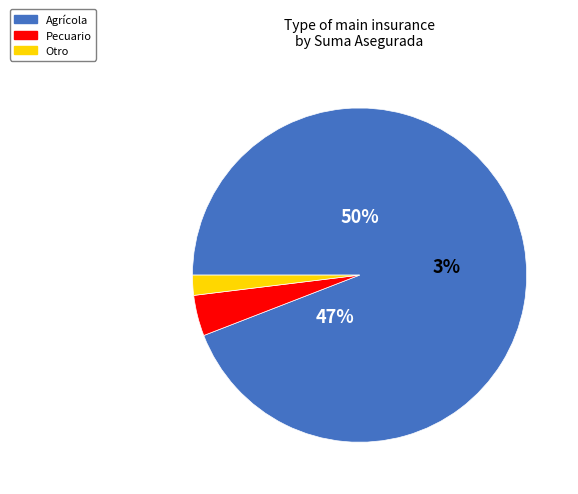

Which has a higher value, Agrícola or Pecuario?

Agrícola